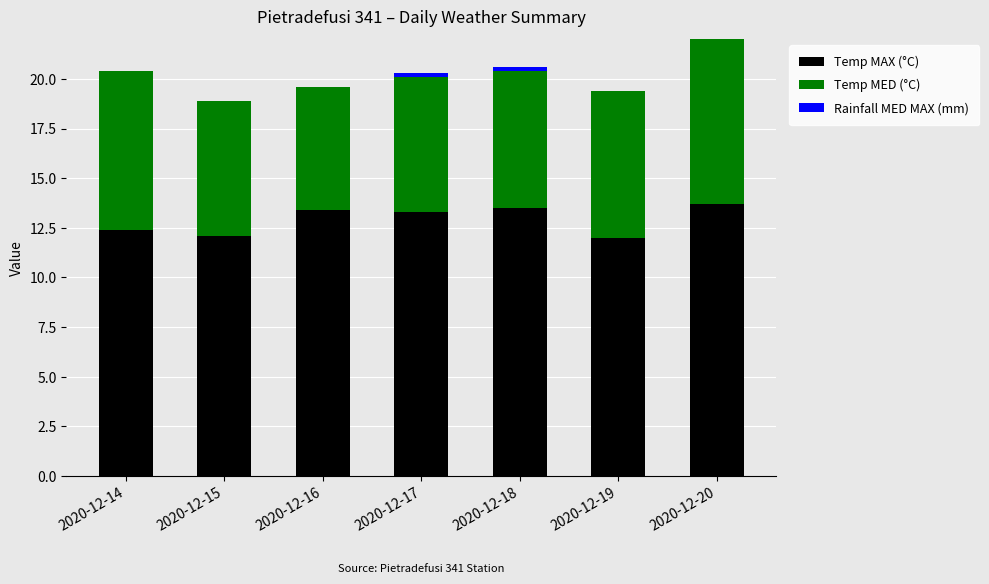

Count the number of data series in this chart.

3